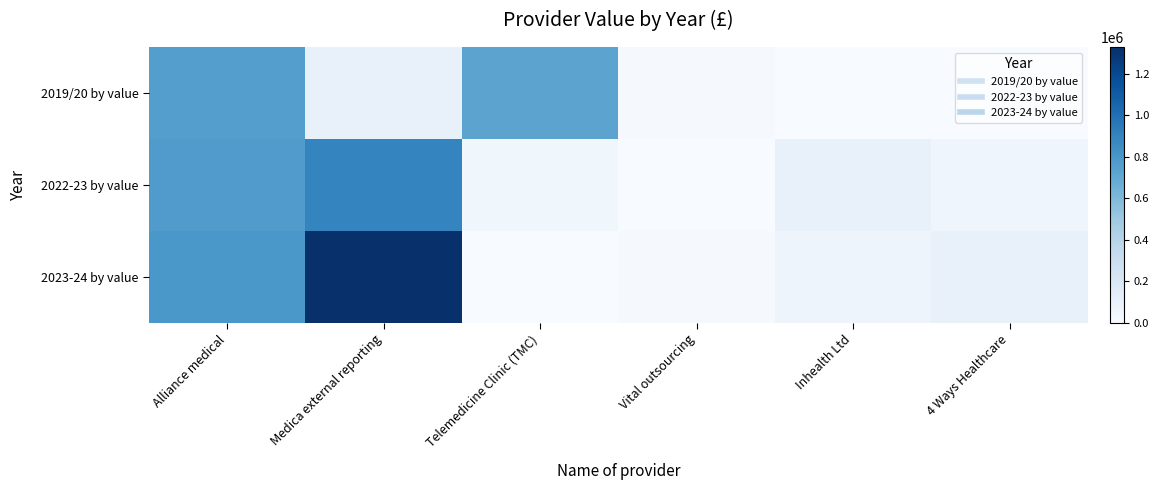

At which category is the sum across all series the highest?

Alliance medical